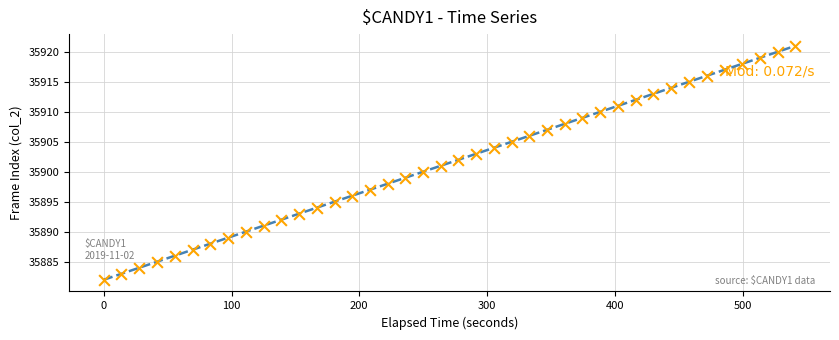

What is the range of Y values (max minus min)?

39